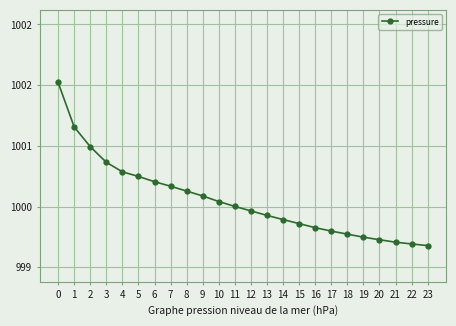

List the labels in order of value, smallest first.

23, 22, 21, 20, 19, 18, 17, 16, 15, 14, 13, 12, 11, 10, 9, 8, 7, 6, 5, 4, 3, 2, 1, 0